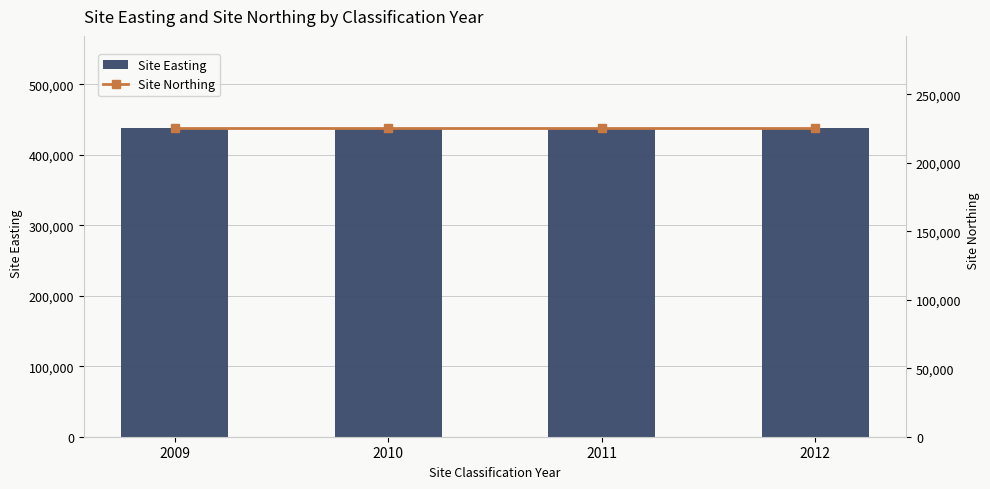

How many distinct data groups are displayed?

2